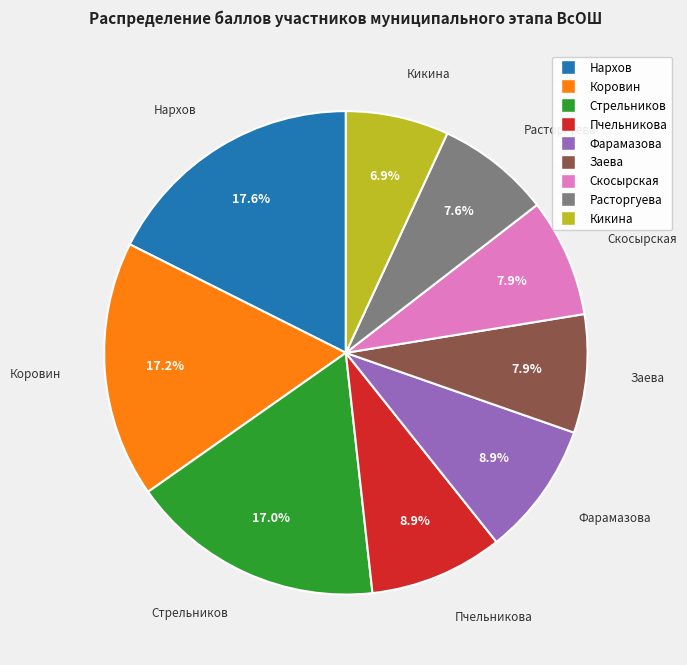

Is there a majority slice in this chart?

No